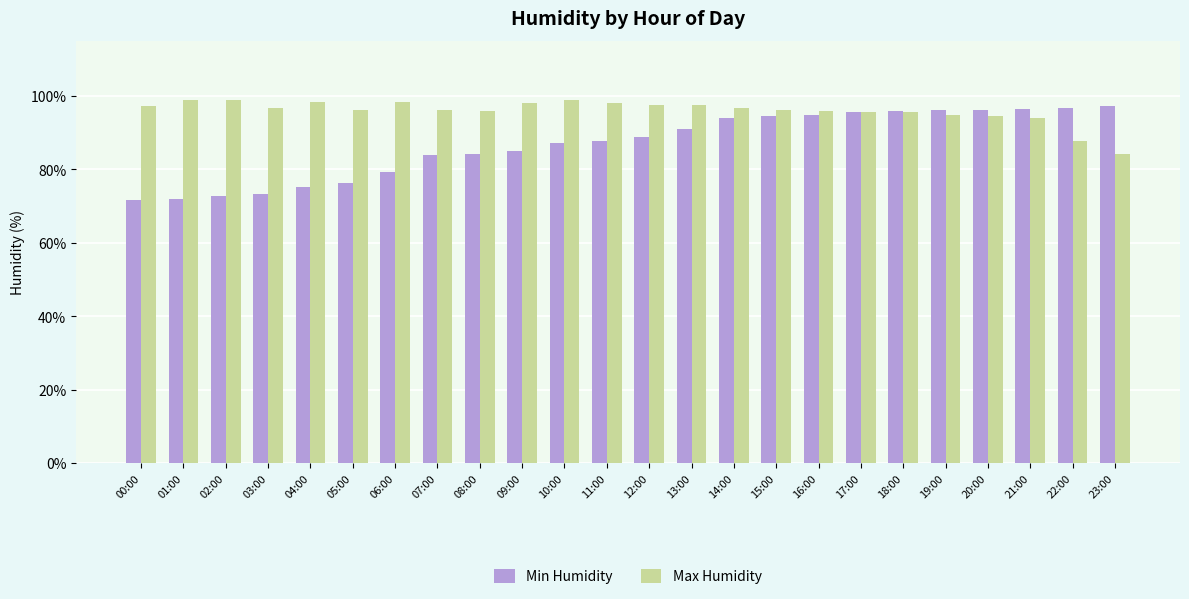

Where does the Max Humidity series first go above 96?

00:00